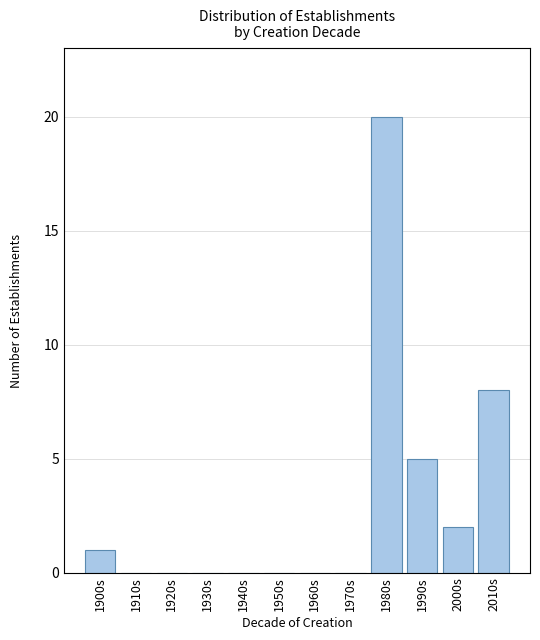

Reading right to left, transcribe all the data shown in this chart.

2010s=8	2000s=2	1990s=5	1980s=20	1970s=0	1960s=0	1950s=0	1940s=0	1930s=0	1920s=0	1910s=0	1900s=1